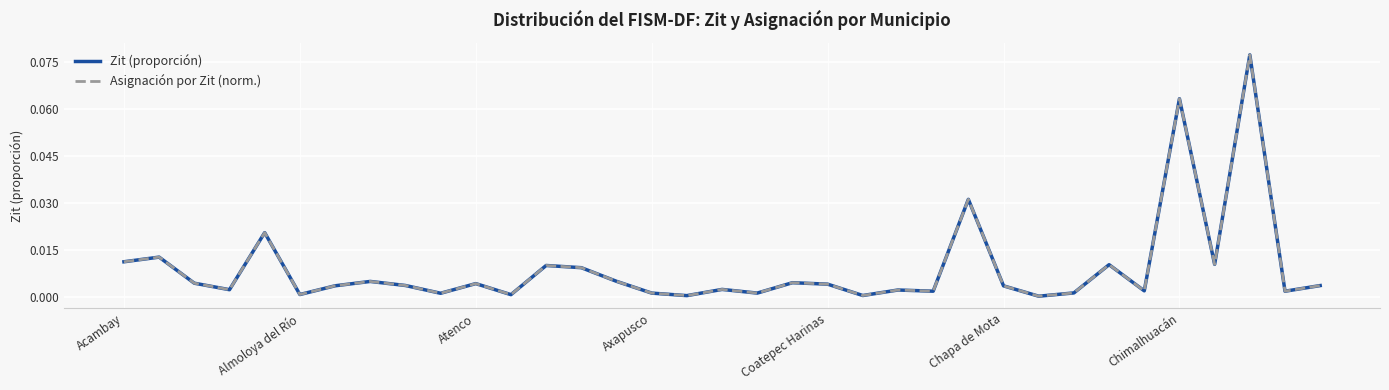

Does the chart have visible grid lines?

Yes